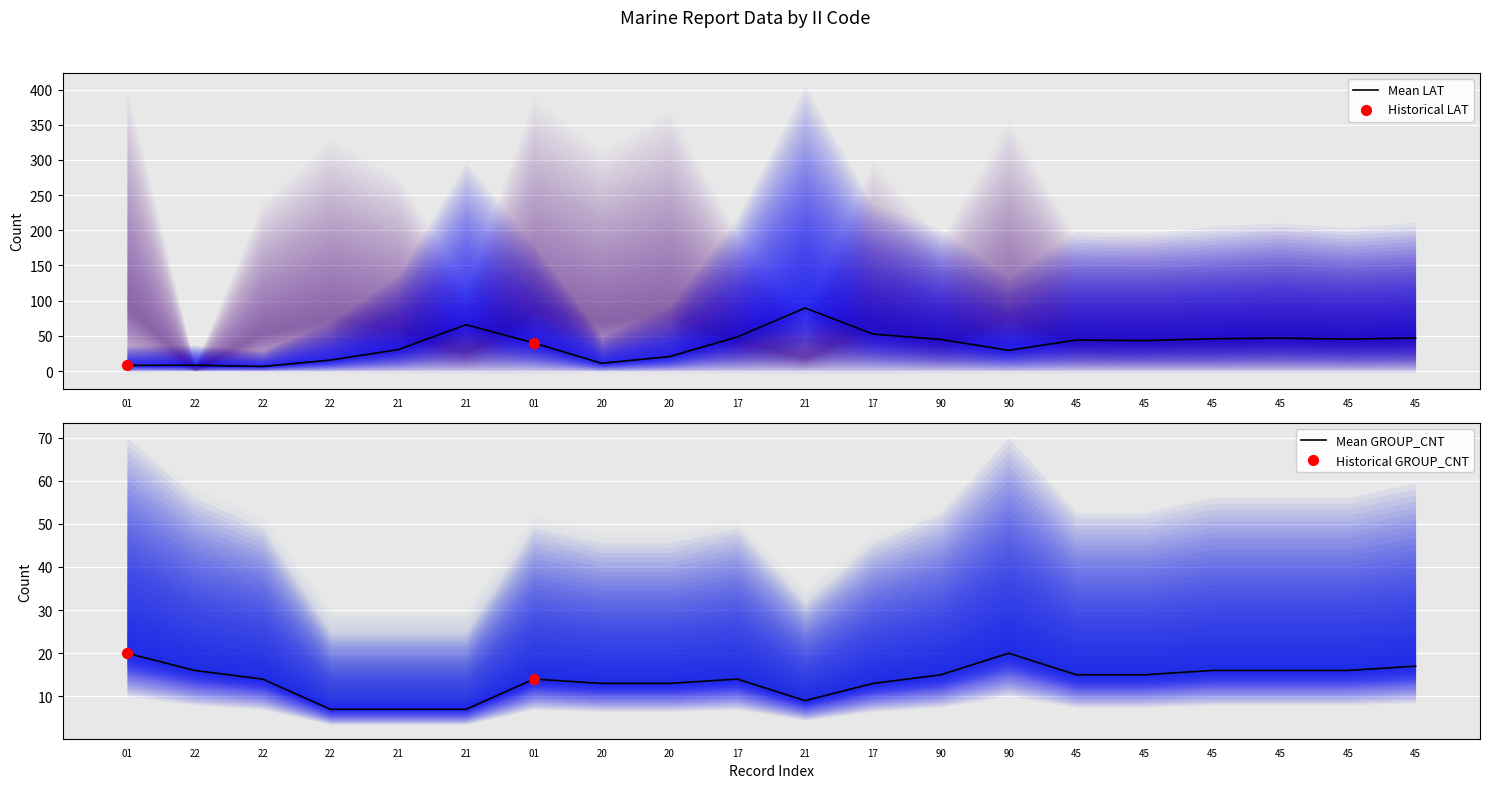

What is the total value across all series at 20?

24.0